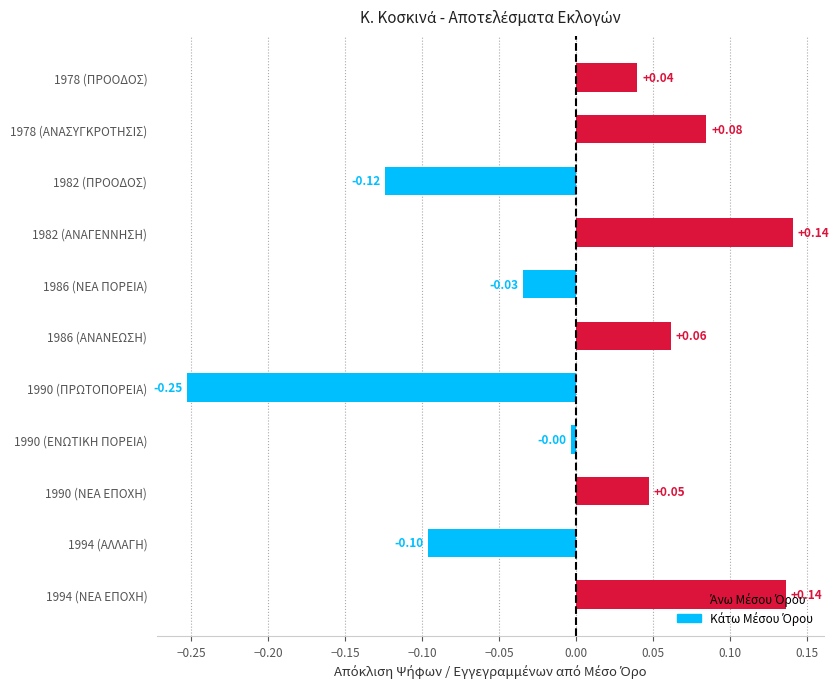

What is the difference between the values at 1982 (ΠΡΟΟΔΟΣ) and 1994 (ΝΕΑ ΕΠΟΧΗ)?

0.3